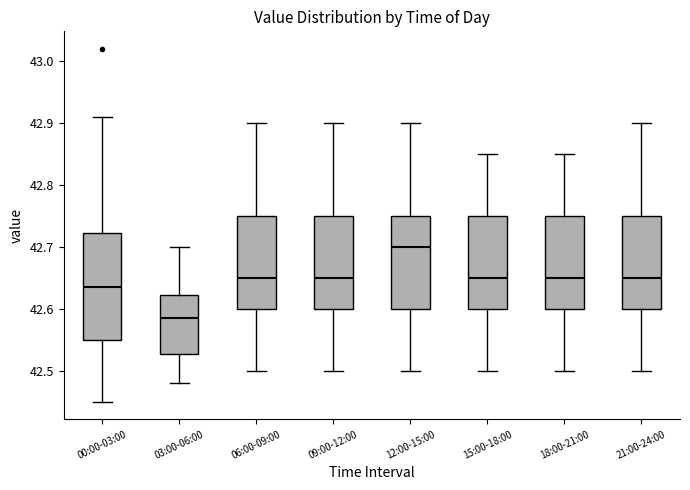

Comparing the boxes themselves (not the whiskers), which one is the tallest?

00:00-03:00